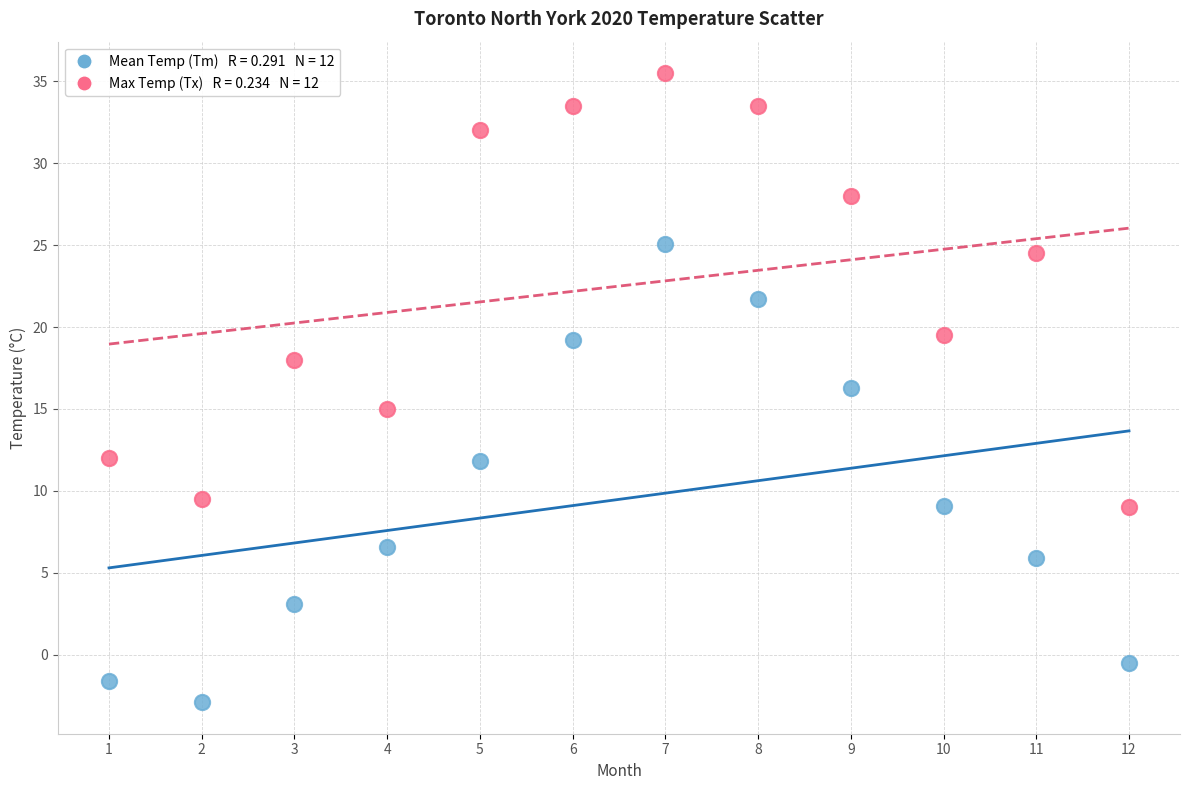

Across all data points, what is the range of Y values (max minus min)?

38.4